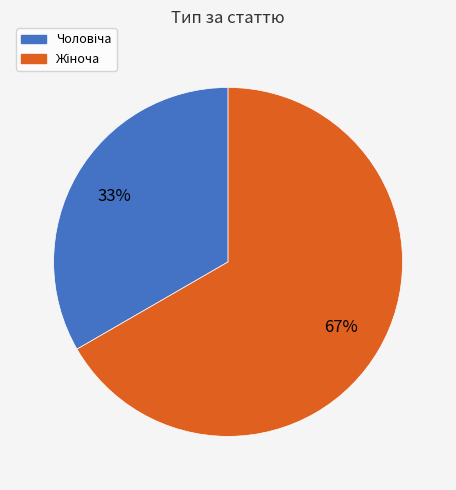

Is there any slice that represents more than half of the pie?

Yes